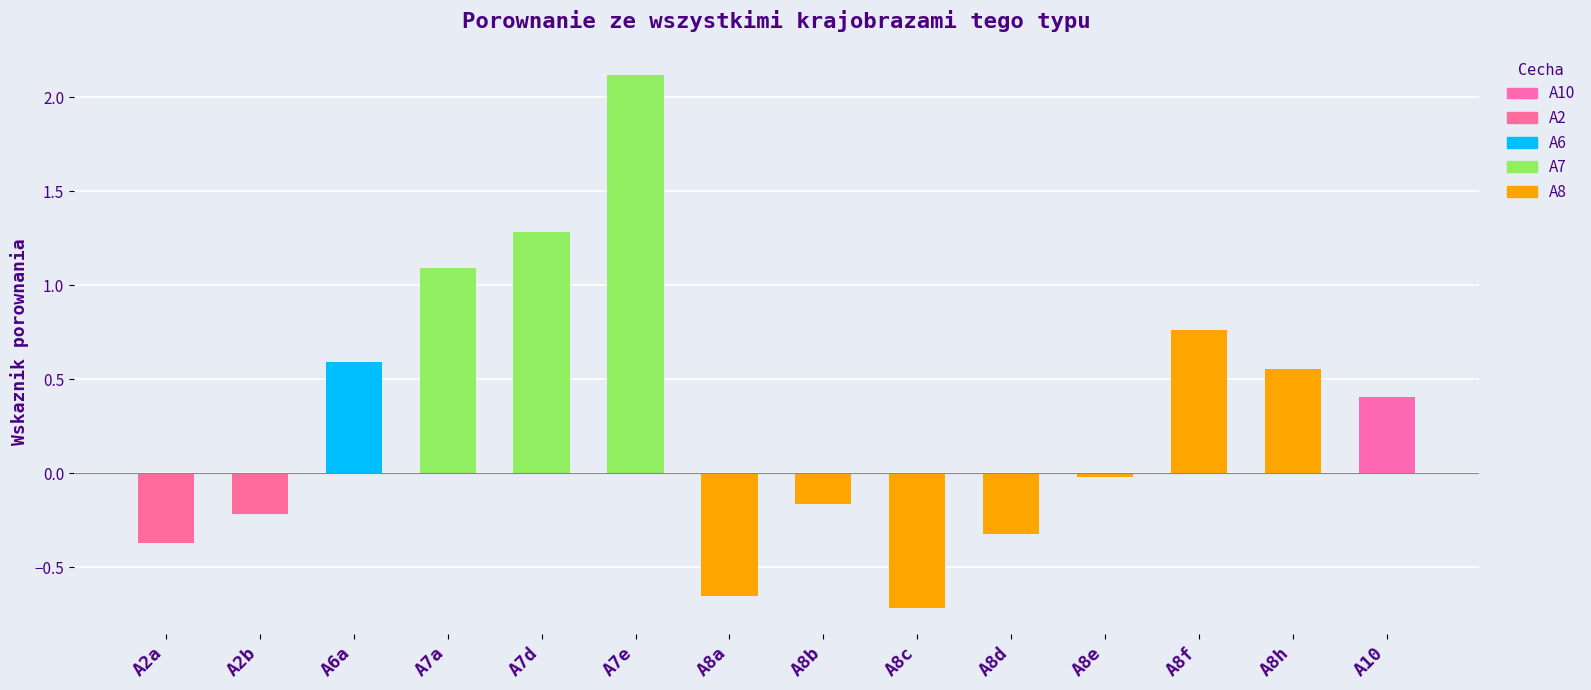

At which label does the data first exceed 0?

A6a